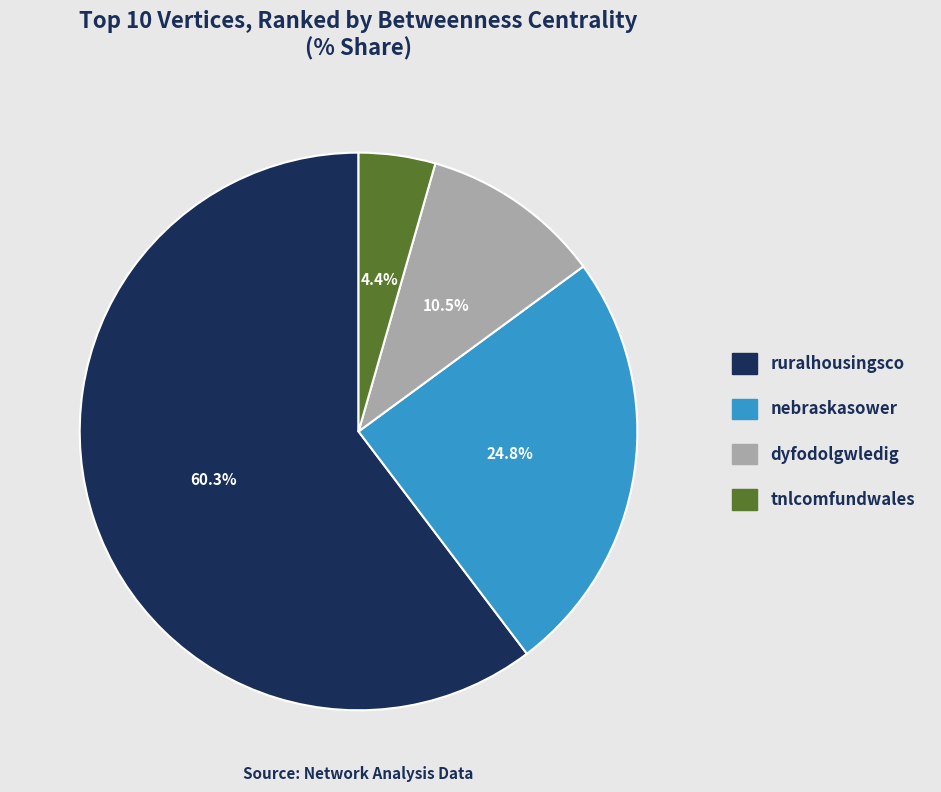

Count the number of slices in the pie.

4